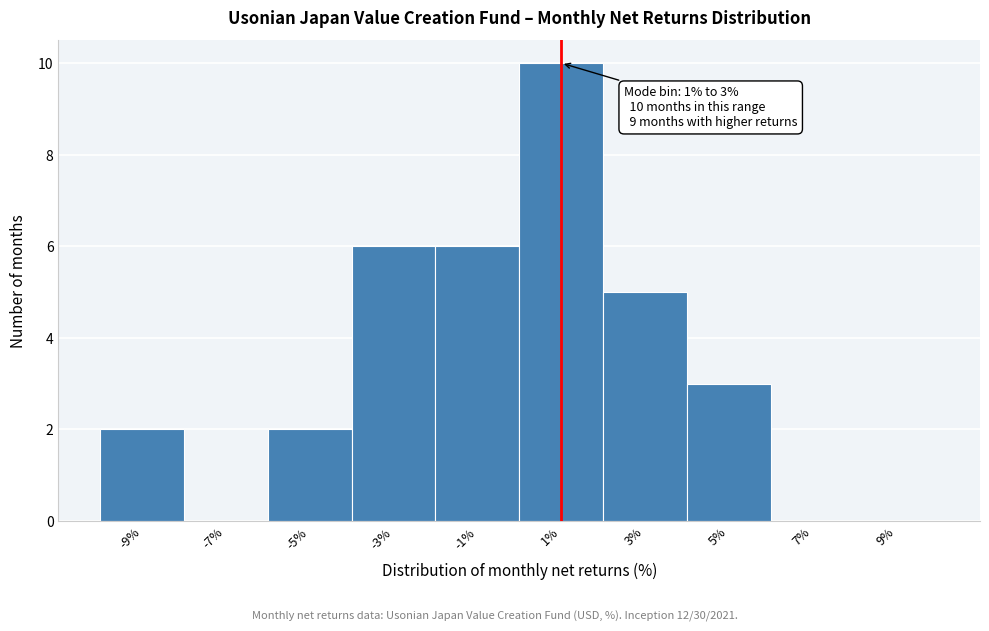

Reading right to left, transcribe all the data shown in this chart.

9%=0	7%=0	5%=3	3%=5	1%=10	-1%=6	-3%=6	-5%=2	-7%=0	-9%=2